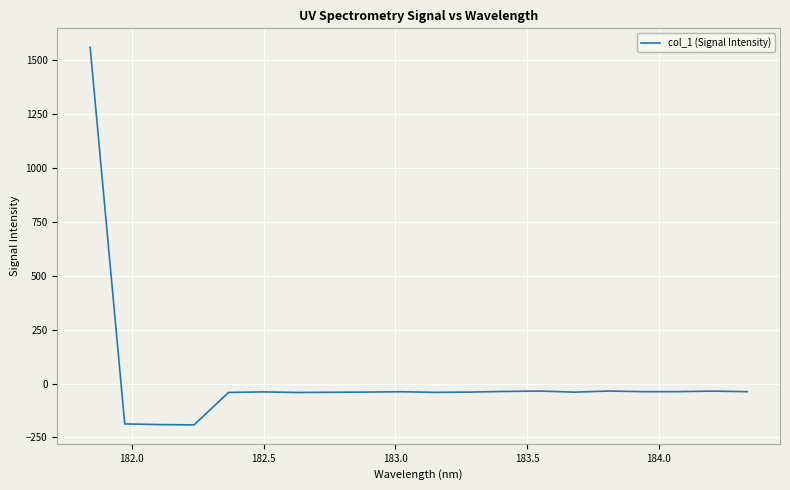

What is the difference between the maximum and minimum values?

1750.4